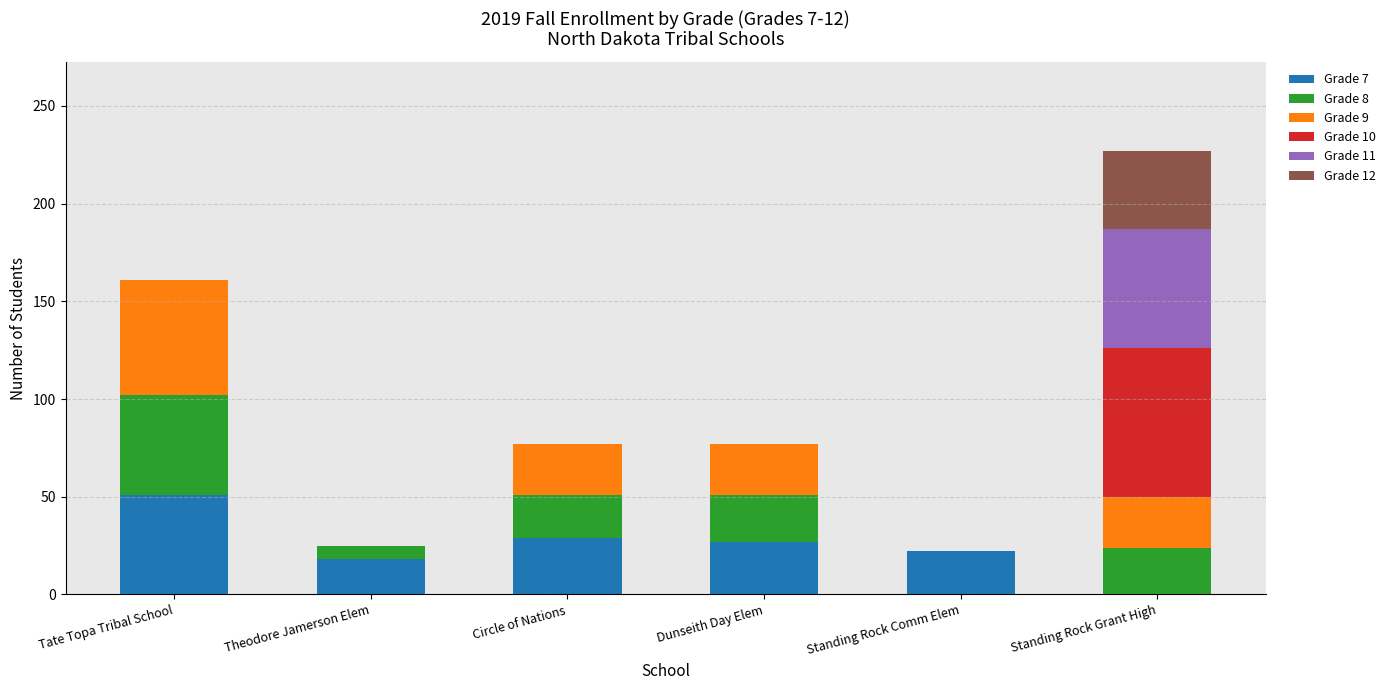

The Grade 7 series shows 19 at Circle of Nations. True or false?

False